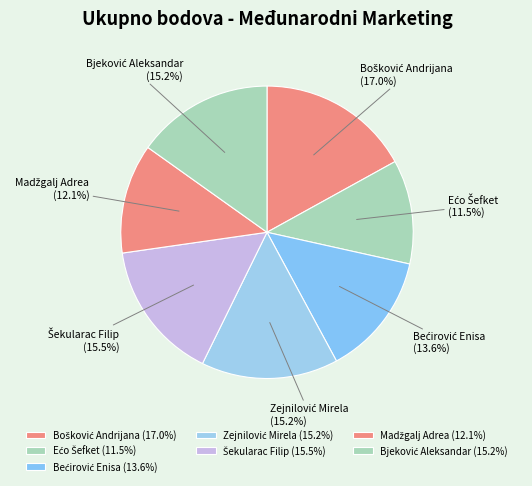

Is there a majority slice in this chart?

No